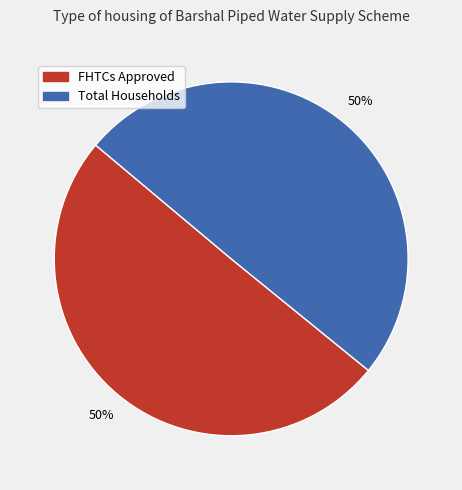

To the nearest percent, what is the average slice percentage?

50%